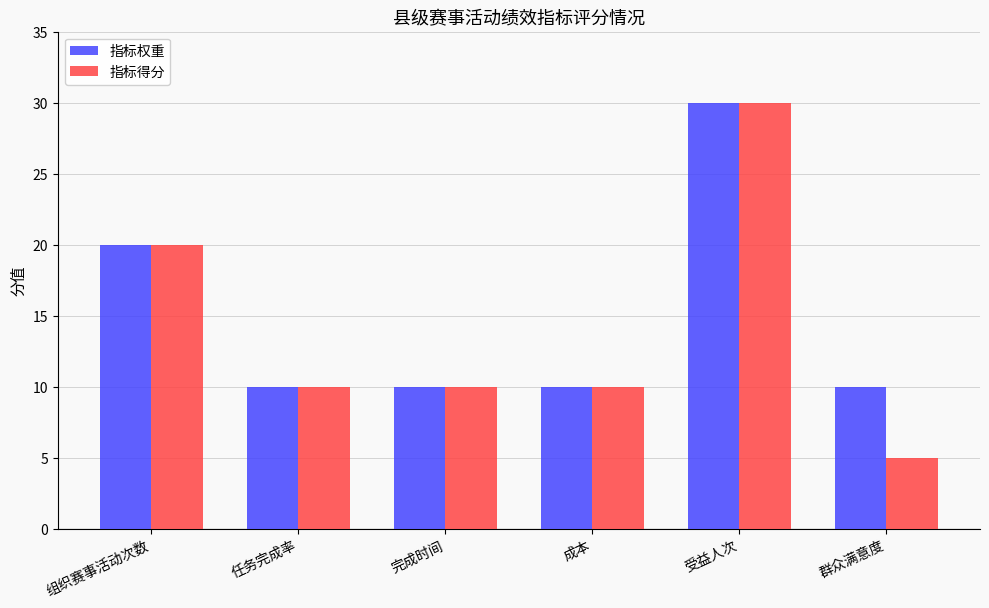

What is the minimum value for 指标得分?

5